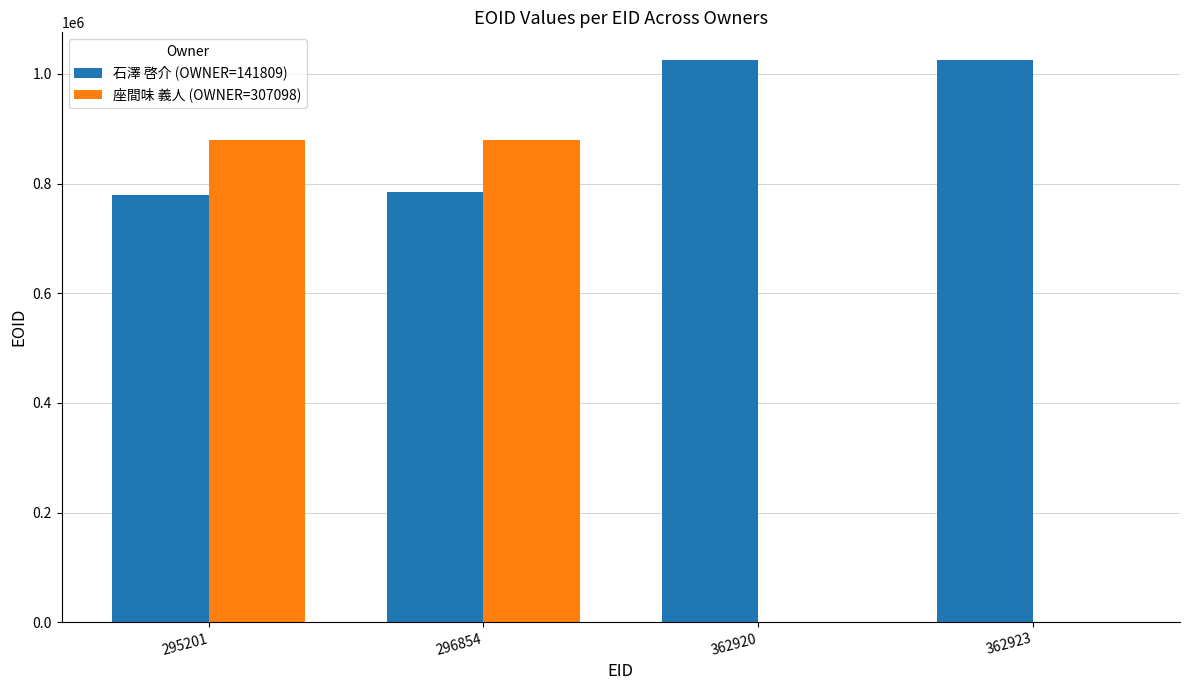

What is the maximum value for 石澤 啓介 (OWNER=141809)?

1024550